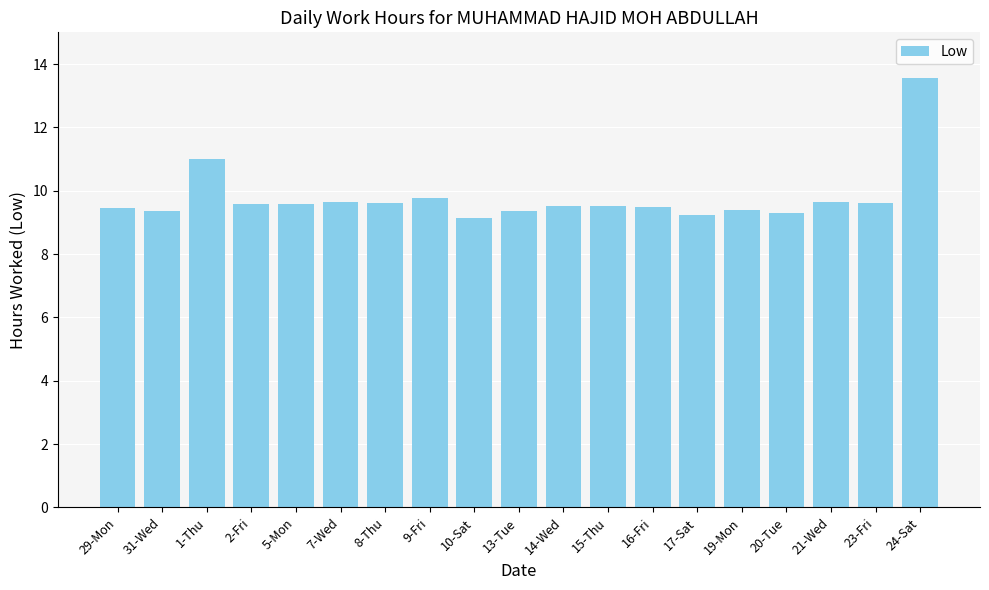

What is the change in value from 10-Sat to 17-Sat?

+0.1